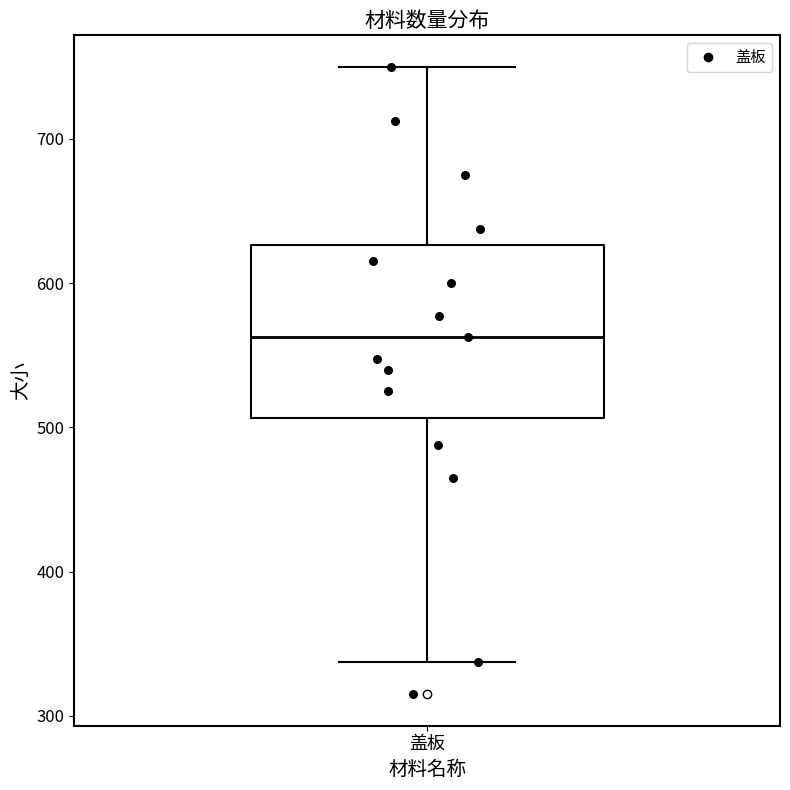

Read this box plot against the y-axis: the position of the median line, the range covered by the box, and the ends of both whiskers. The values are not printed on the chart, so give them approximately, as read against the axis.

median 560, box 510 to 630, whiskers 340 to 750